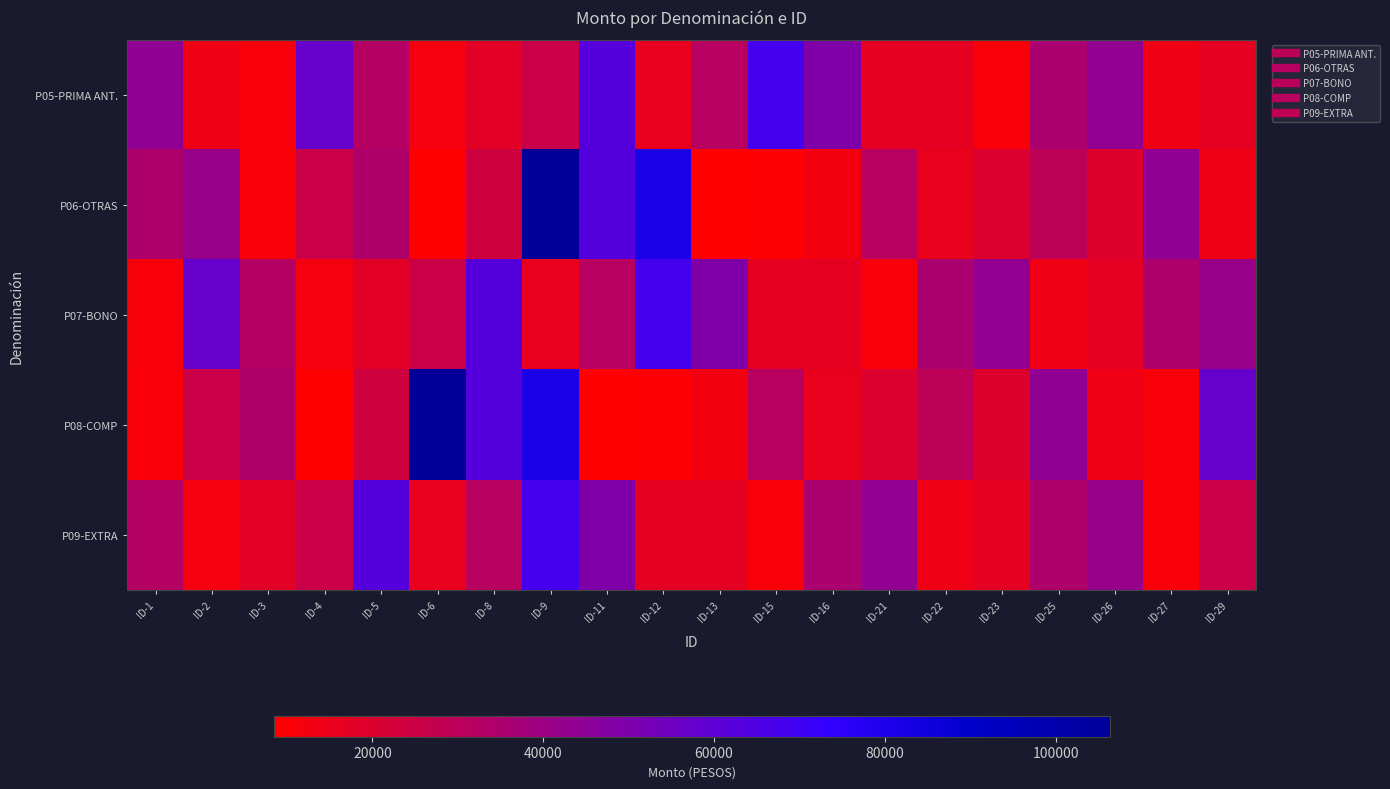

What is the smallest value displayed?

8435.1